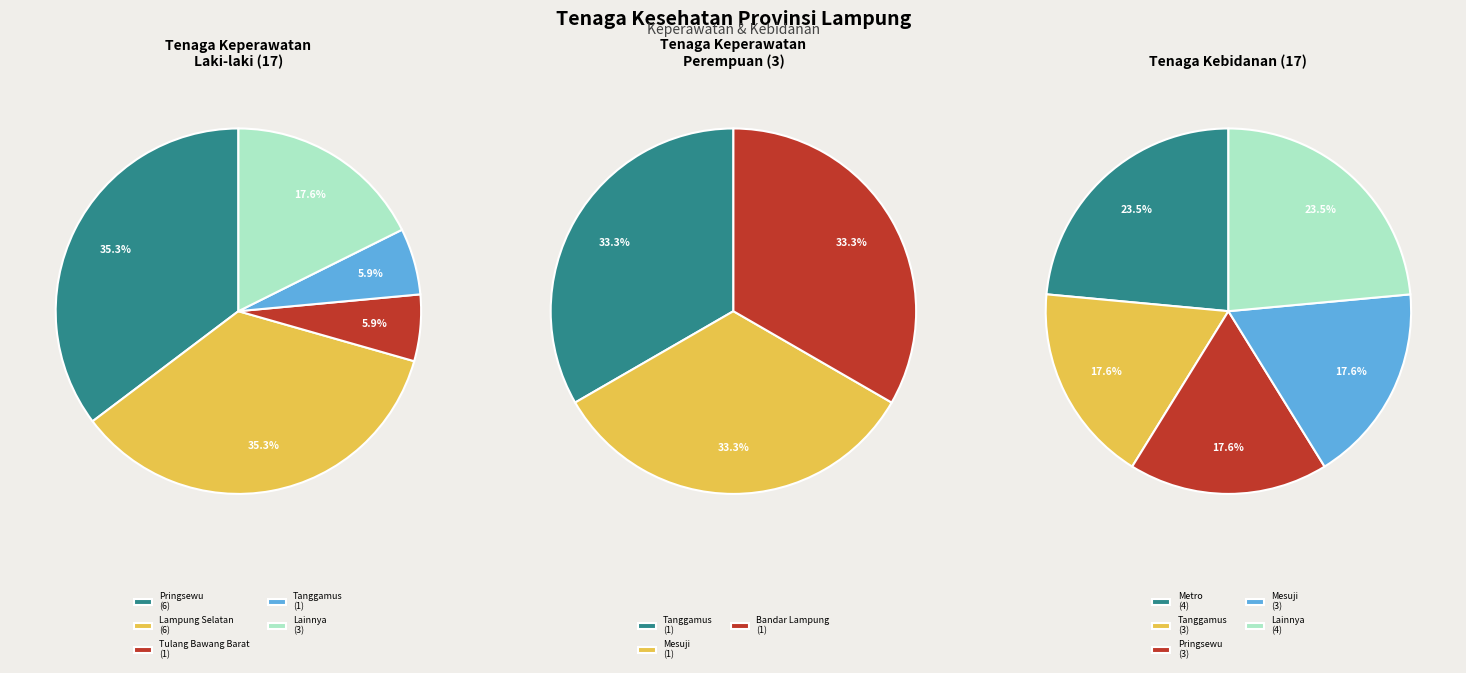

What percentage do Pesawaran and Lampung Utara together represent?

5.9%